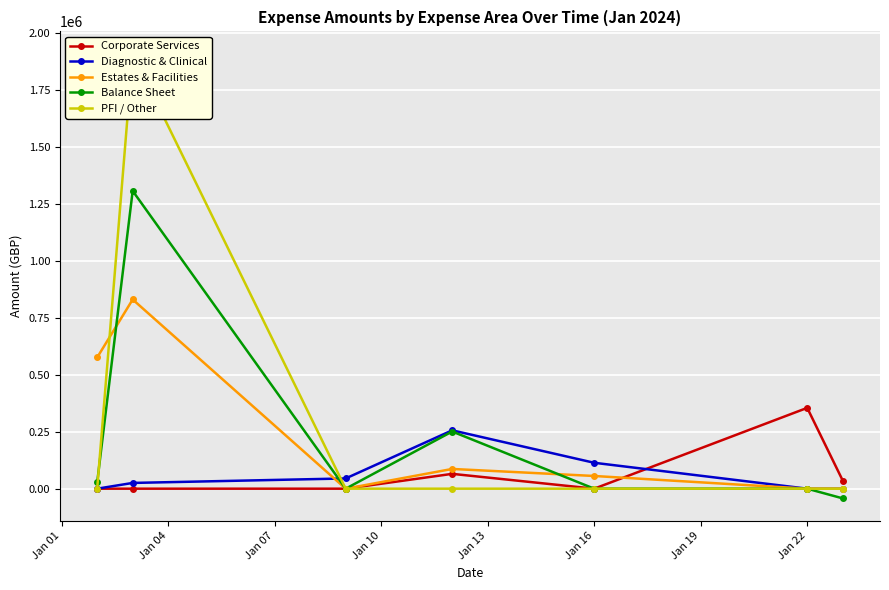

What is the highest value of the Corporate Services series?

355000.0